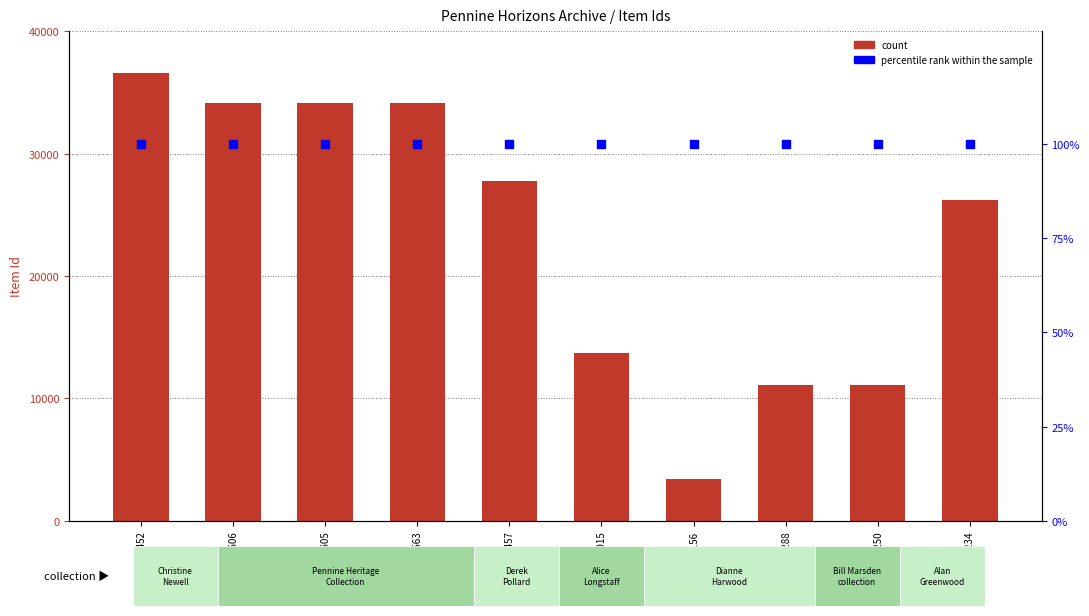

At which category is the sum across all series the highest?

CRN00452